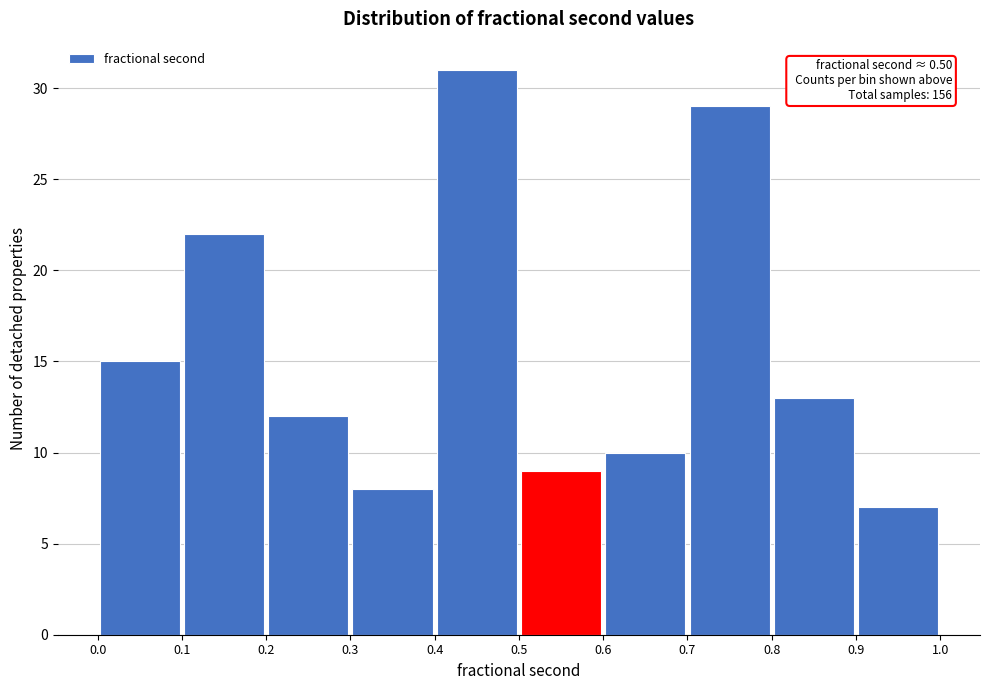

Over which range of the x-axis is the bar tallest?

0.4 to 0.5